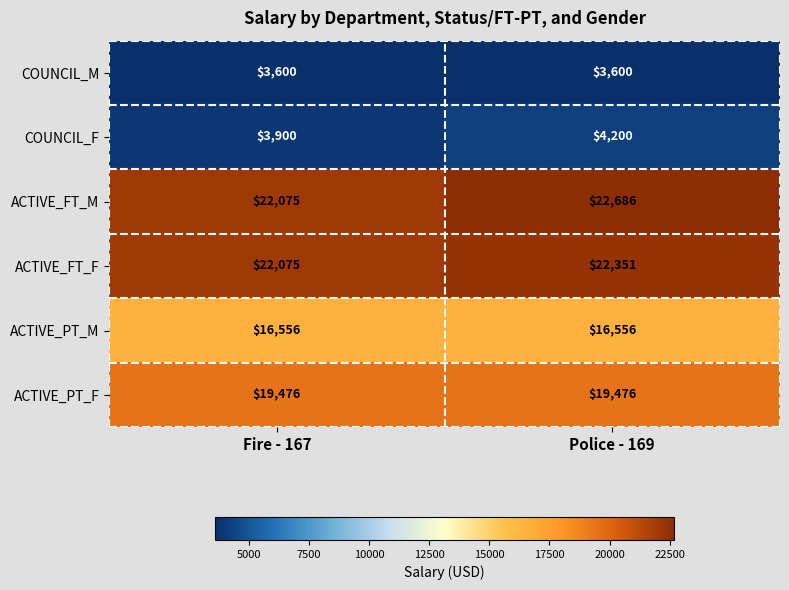

At which label is ACTIVE_FT_M closest to 22380?

Fire - 167